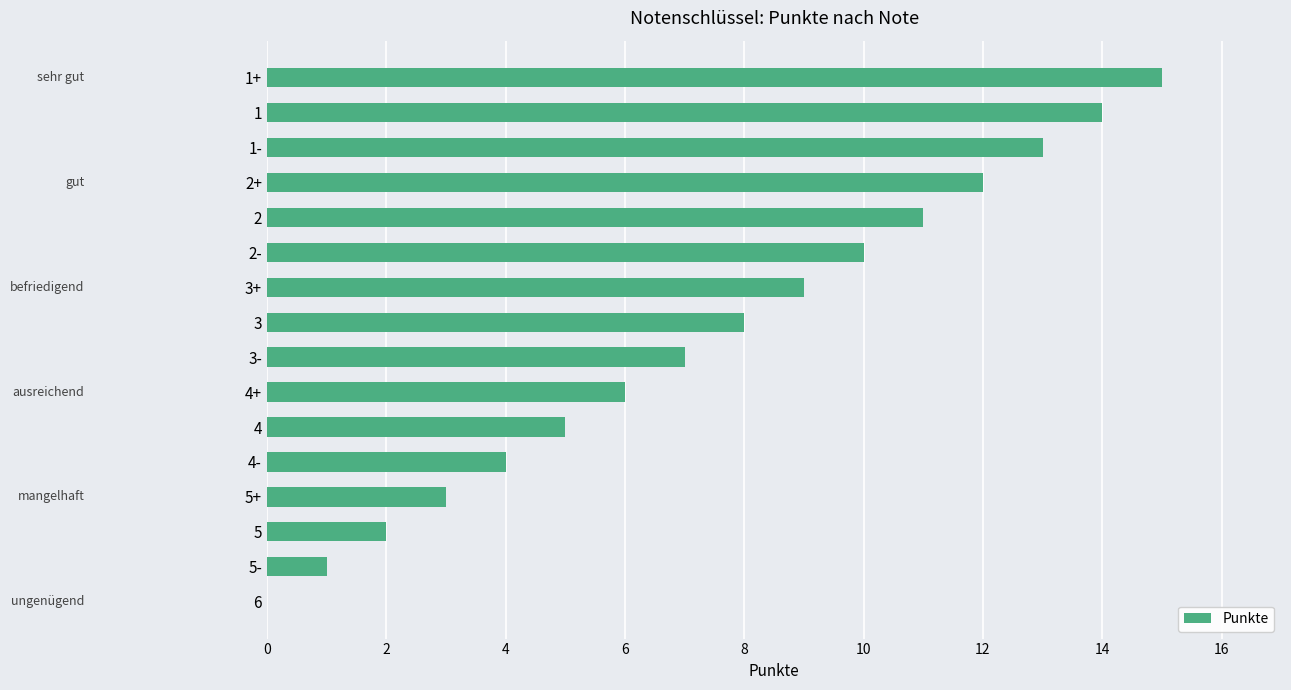

The value at 4+ is 6. True or false?

True